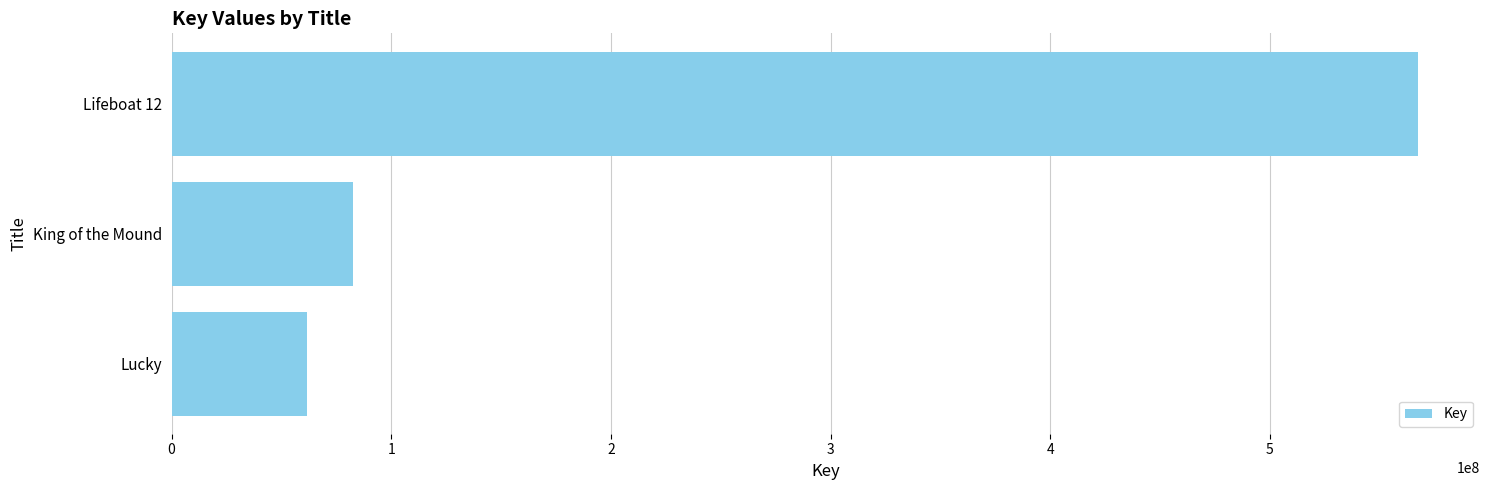

Read the value at Lucky, to the nearest 10.

61767620